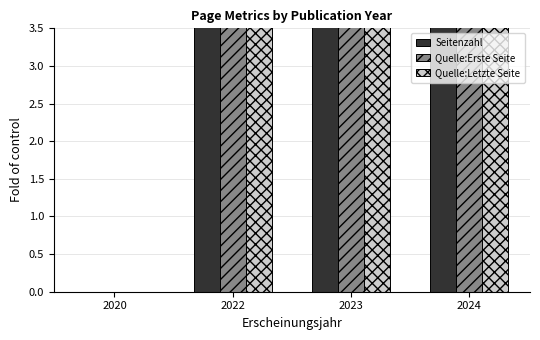

How many bars are there in total?

12